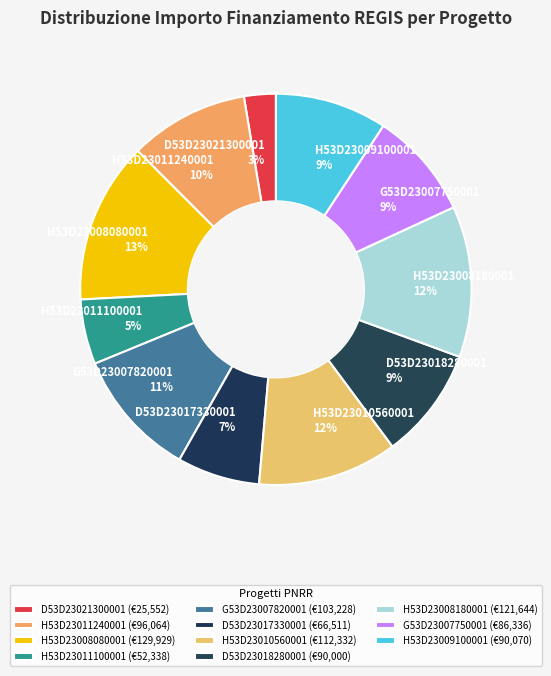

Combined, do D53D23017330001 7% and H53D23009100001 9% account for over 50%?

No